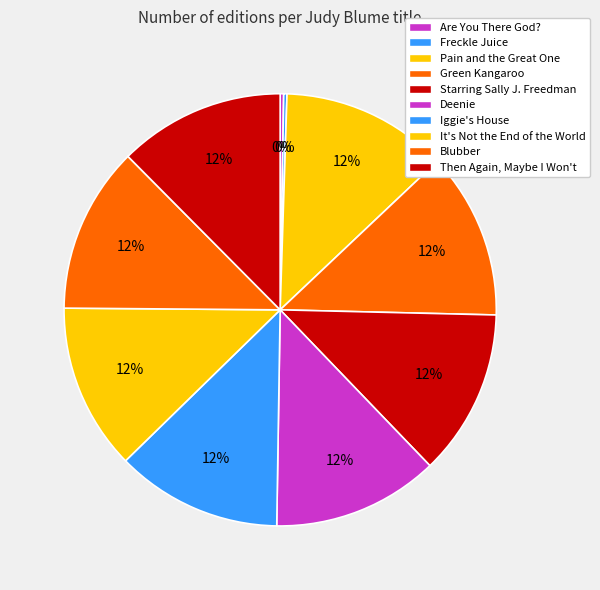

Which slice is the smallest?

Freckle Juice